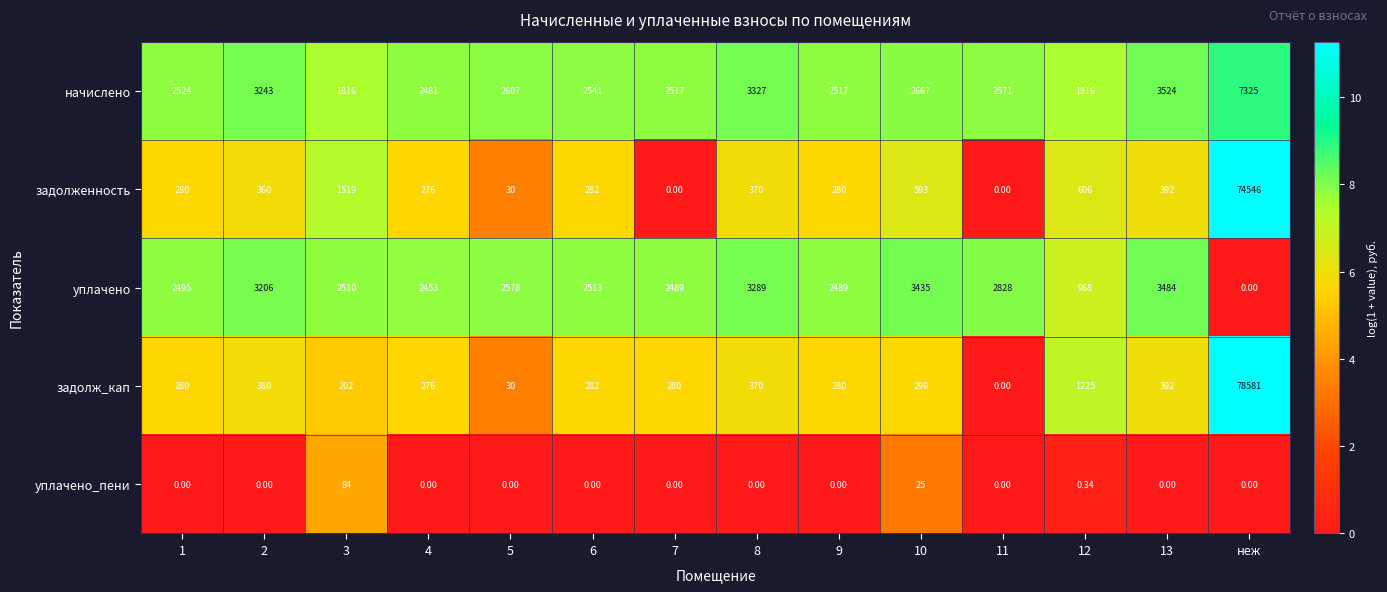

Which category has the highest value in the задолж_кап series?

неж